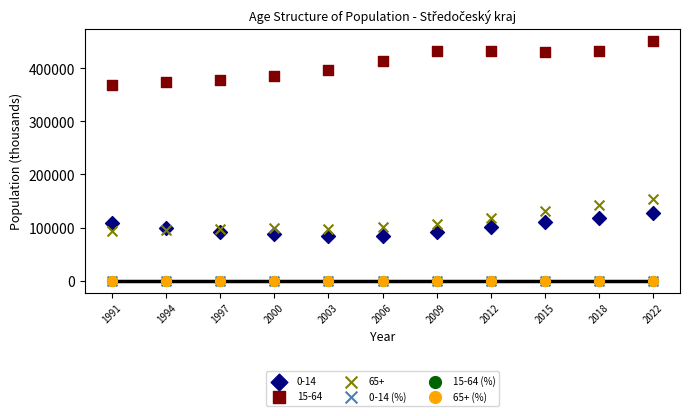

Which series has the largest Y range (max minus min)?

15-64